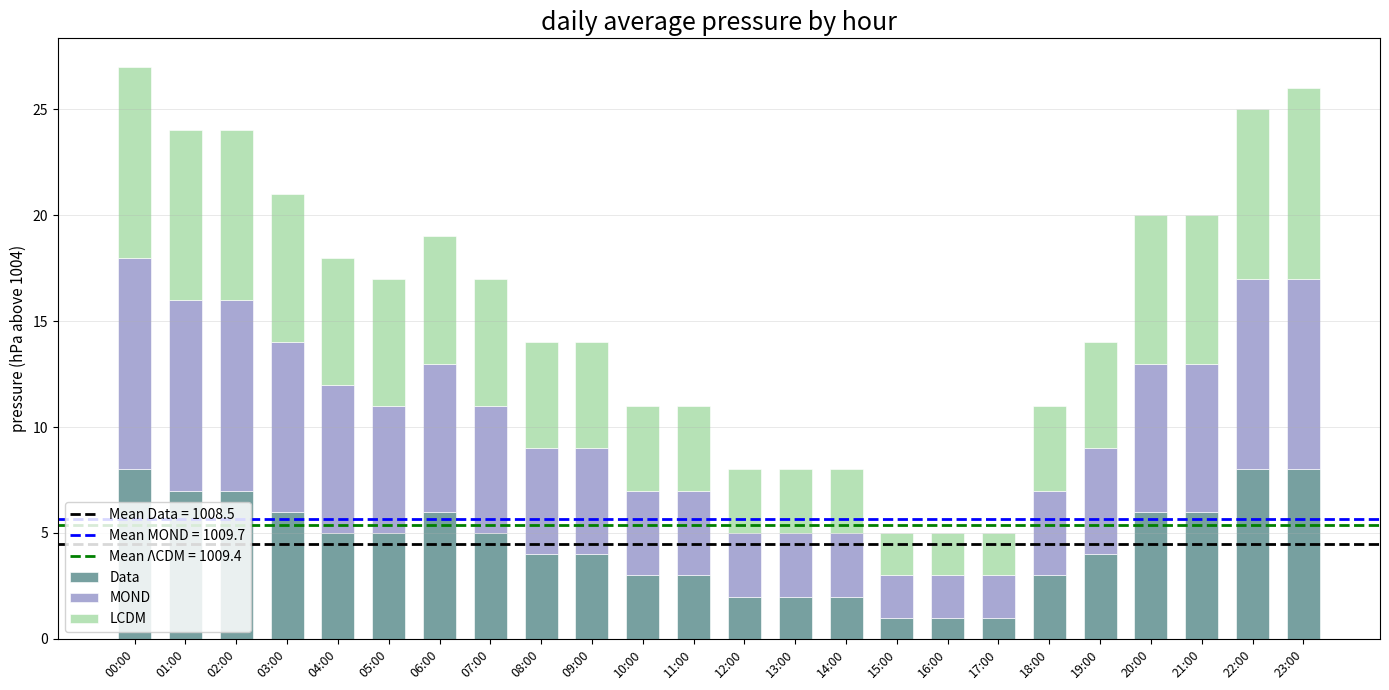

What is the total value across all series at 22:00?

25